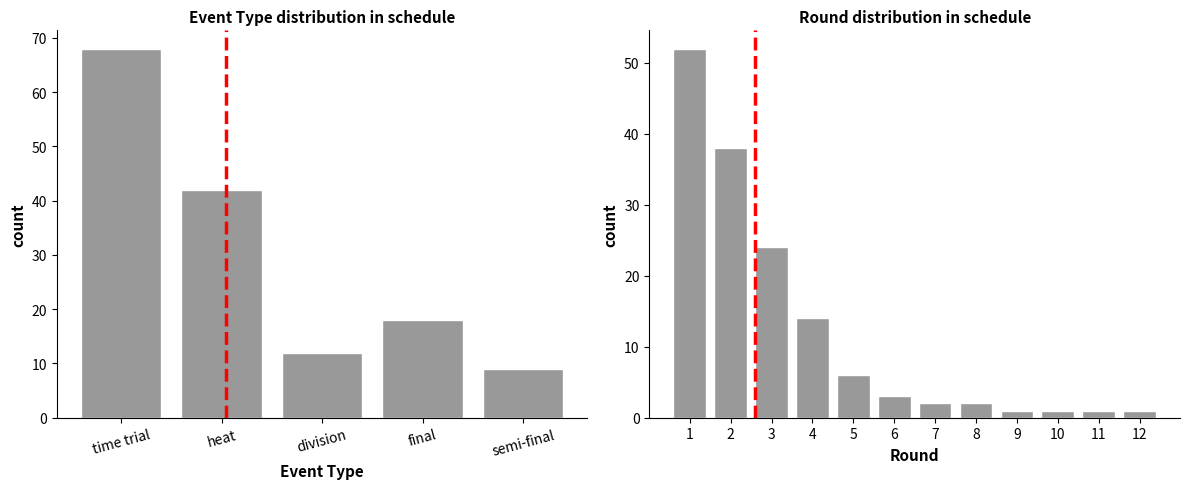

What is the greatest value displayed?

68